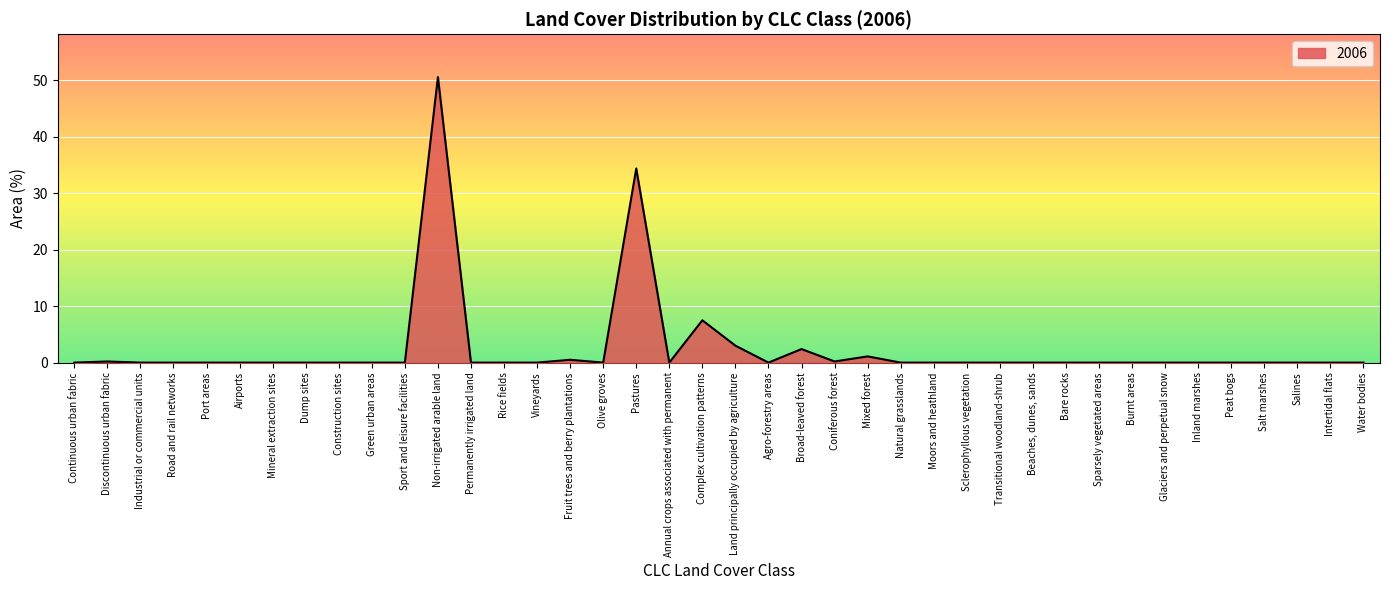

At which label is the value closest to 25?

Pastures